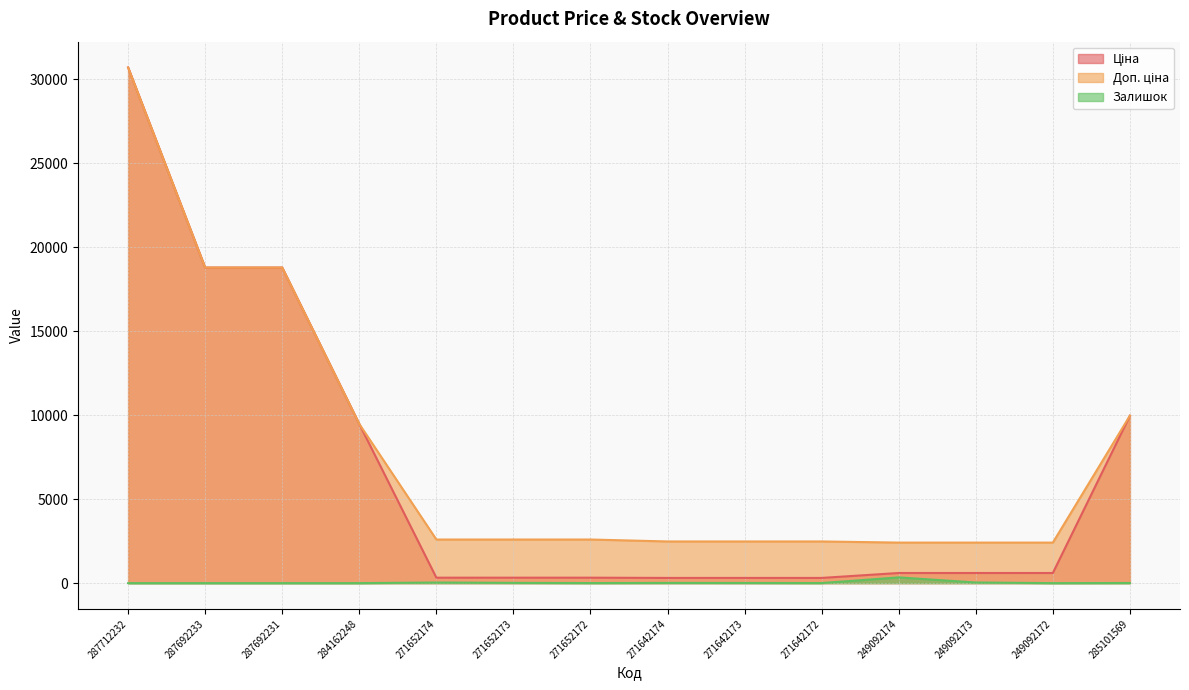

Reading right to left, list all the values displayed in this chart.

Ціна: 285101569=9975.0	249092172=603.7	249092173=603.7	249092174=603.7	271642172=310.3	271642173=310.3	271642174=310.3	271652172=324.8	271652173=324.8	271652174=324.8	284162248=9480.1	287692231=18796.8	287692233=18796.8	287712232=30717.1
Доп. ціна: 285101569=9975.0	249092172=2414.8	249092173=2414.8	249092174=2414.8	271642172=2482.4	271642173=2482.4	271642174=2482.4	271652172=2598.3	271652173=2598.3	271652174=2598.3	284162248=9480.1	287692231=18796.8	287692233=18796.8	287712232=30717.1
Залишок: 285101569=7.0	249092172=0.0	249092173=38.0	249092174=341.0	271642172=4.0	271642173=10.0	271642174=12.0	271652172=4.0	271652173=15.0	271652174=35.0	284162248=0.0	287692231=0.0	287692233=0.0	287712232=0.0